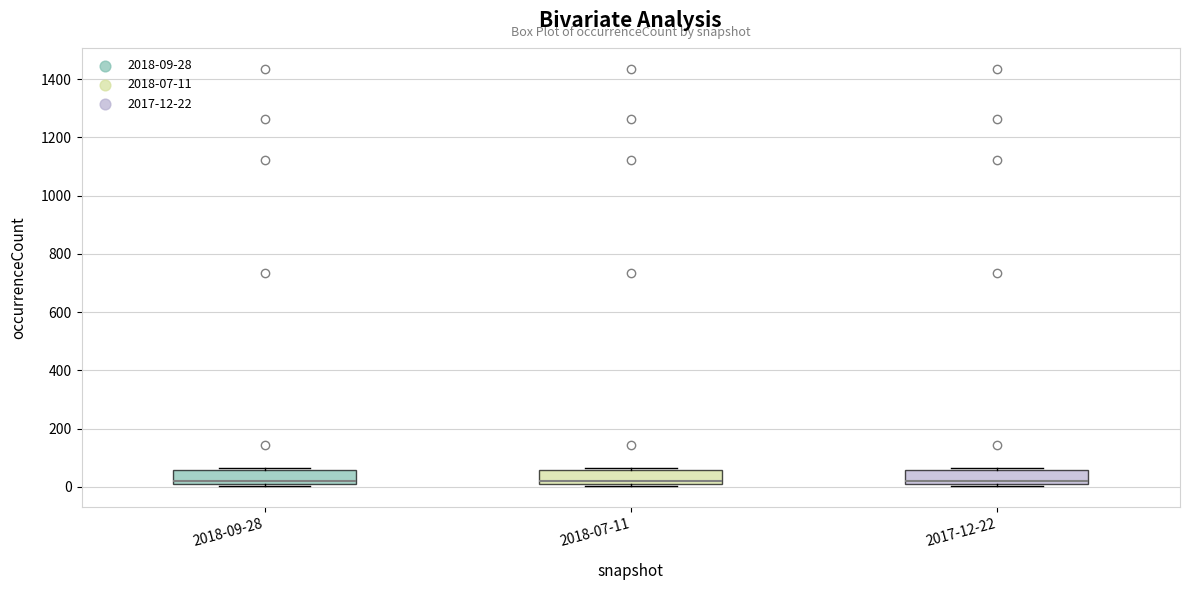

Where is the upper edge of the box for 2017-12-22 on the y-axis? The values are not printed on the chart, so give them approximately, as read against the axis.

60